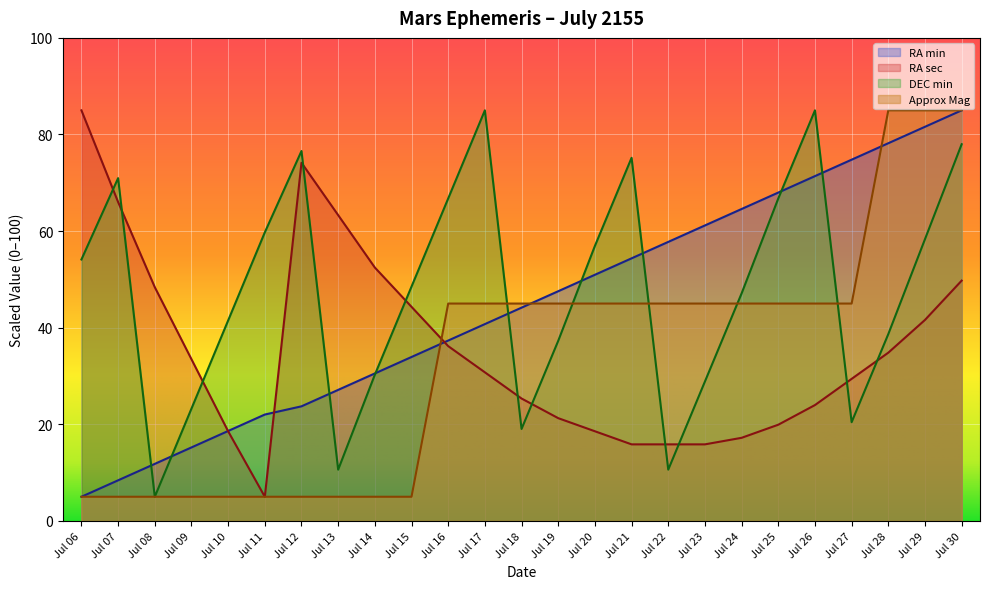

Which series has the largest total across all categories?

DEC min